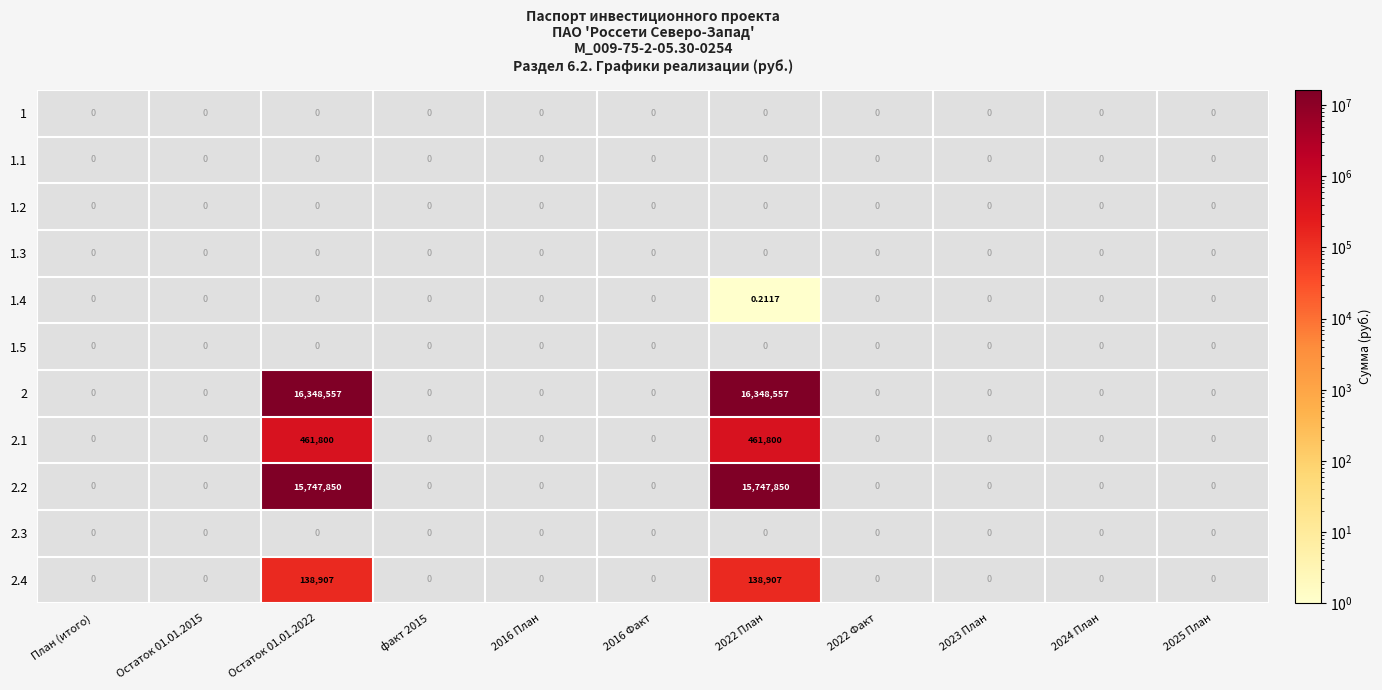

Rank the series at 2023 План from highest to lowest value.

1, 1.1, 1.2, 1.3, 1.4, 1.5, 2, 2.1, 2.2, 2.3, 2.4